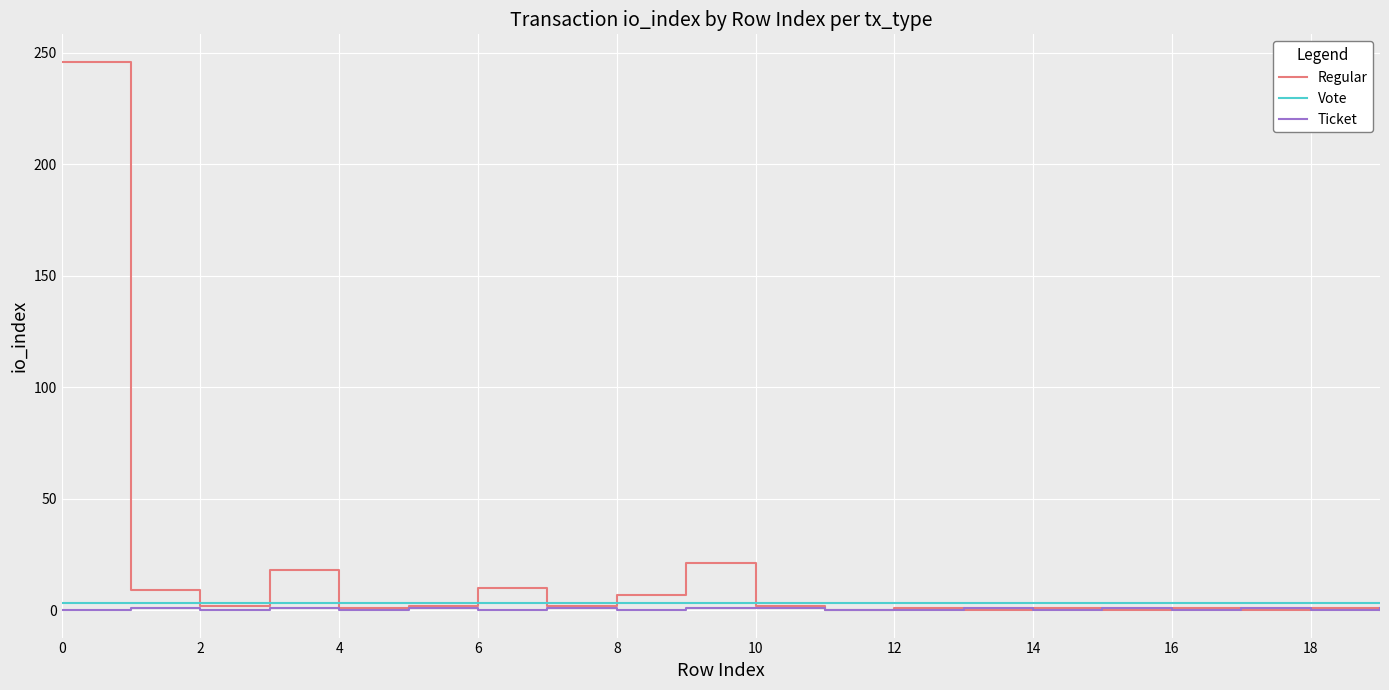

What are all the series names shown in the legend?

Regular, Vote, Ticket